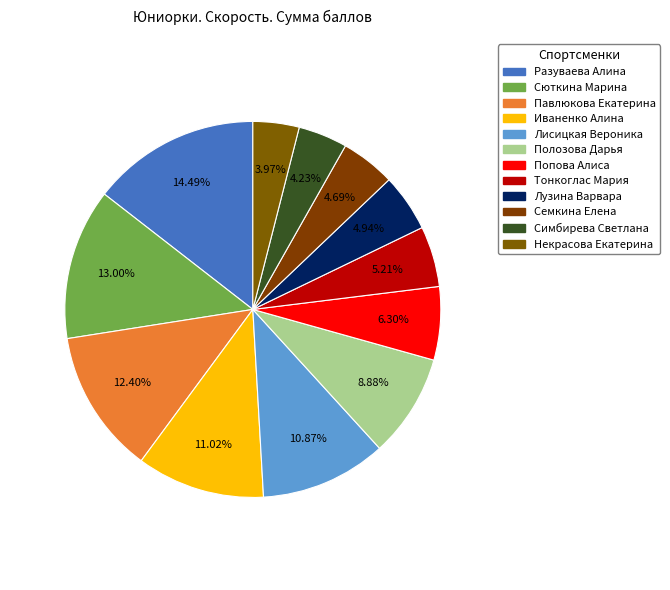

To the nearest percent, what is the average slice percentage?

8%